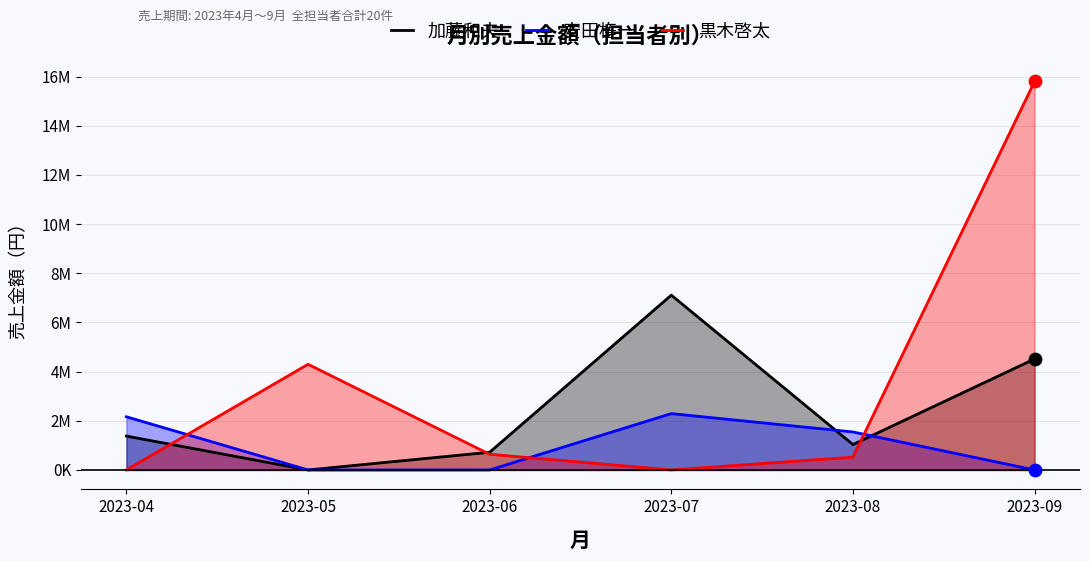

Which series has the widest spread of Y values?

黒木啓太